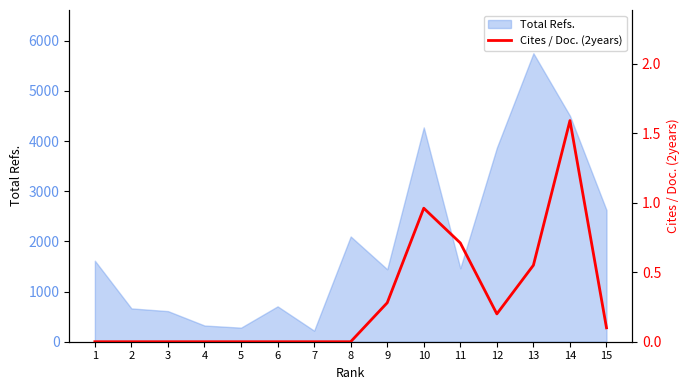

Between 6 and 2, which is larger?

6